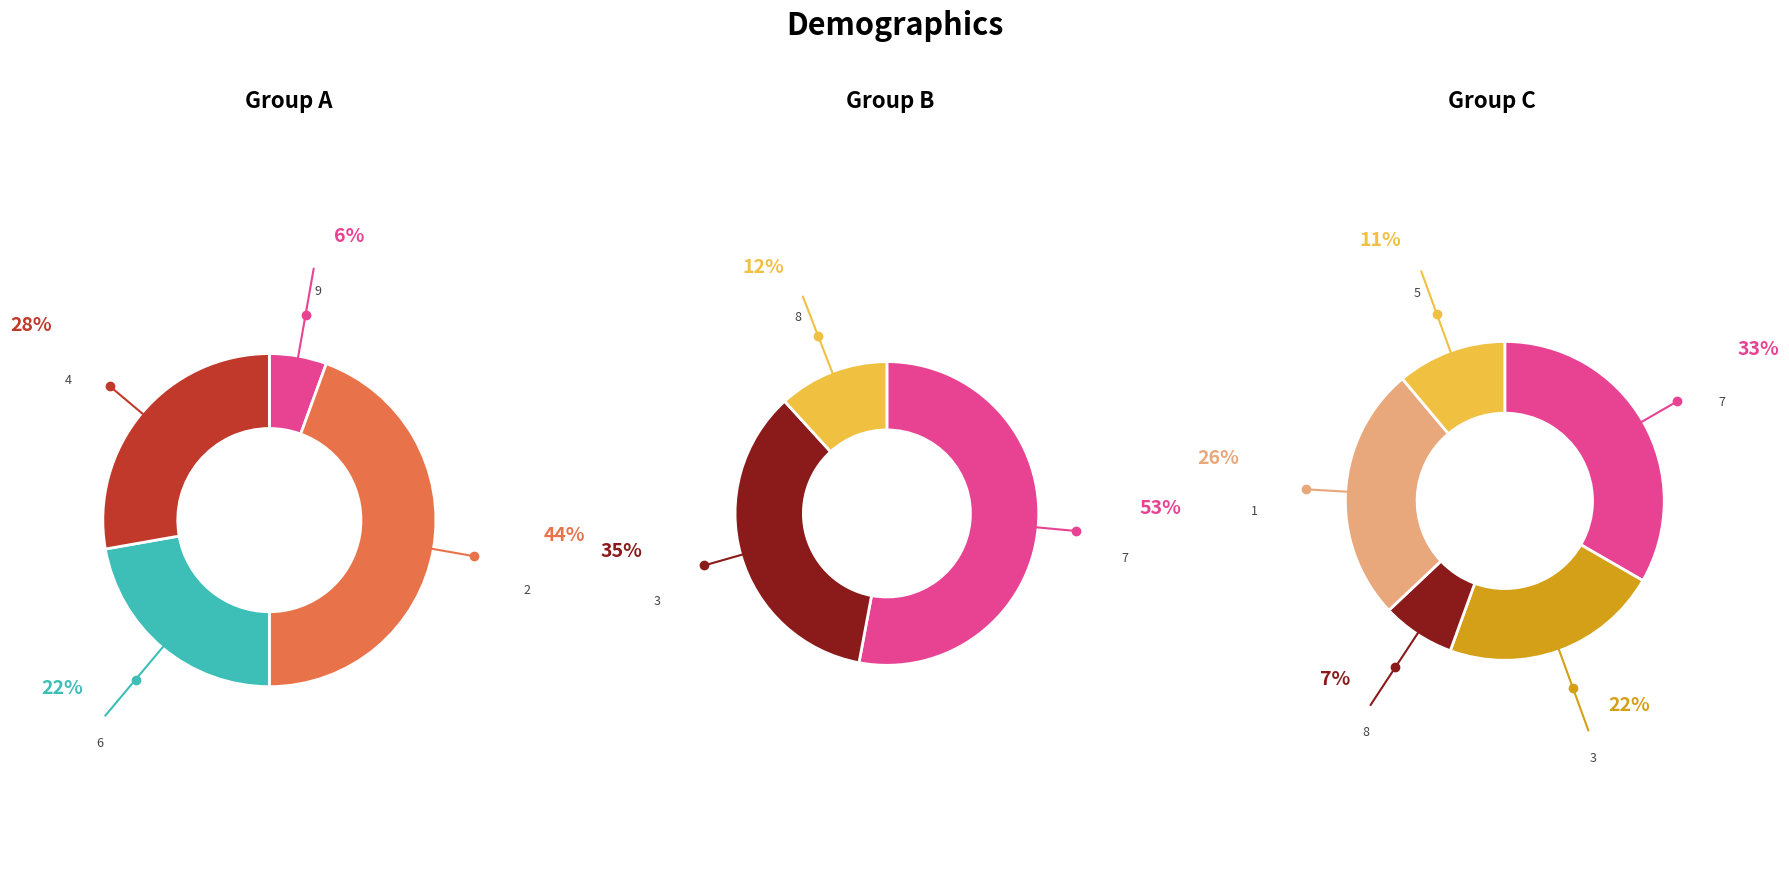

Is it true that 2 is 10% of the pie?

False